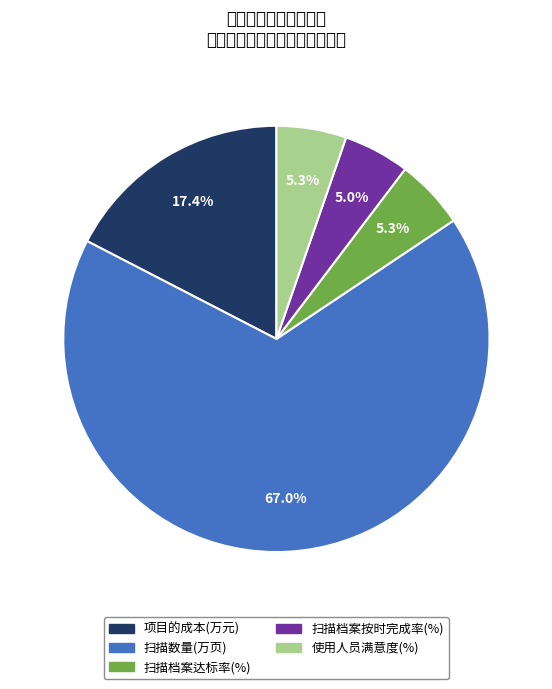

To the nearest percent, what percentage of the pie is 使用人员满意度(%)?

5%